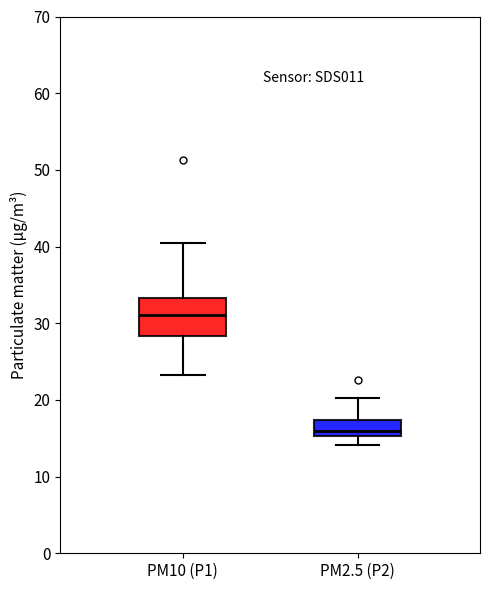

Reading left to right, transcribe this box plot: for each box, give where its median line is, the range the box spans, and where its two whiskers end, as read against the y-axis. The values are not printed on the chart, so give them approximately, as read against the axis.

PM10 (P1): median 31, box 28 to 33, whiskers 23 to 40
PM2.5 (P2): median 16, box 15 to 17, whiskers 14 to 20